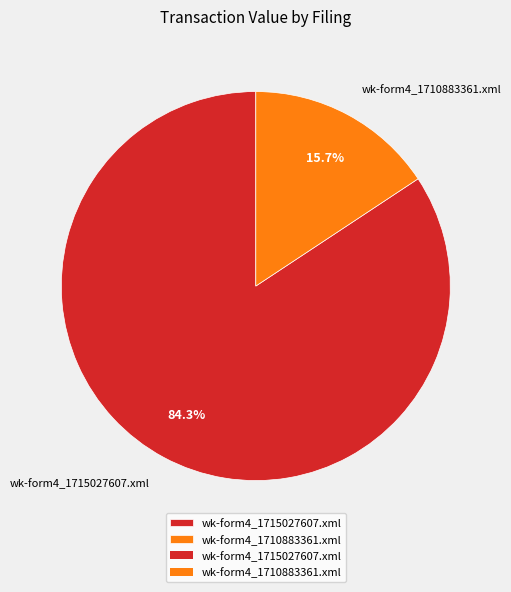

Which slice is the largest?

wk-form4_1715027607.xml